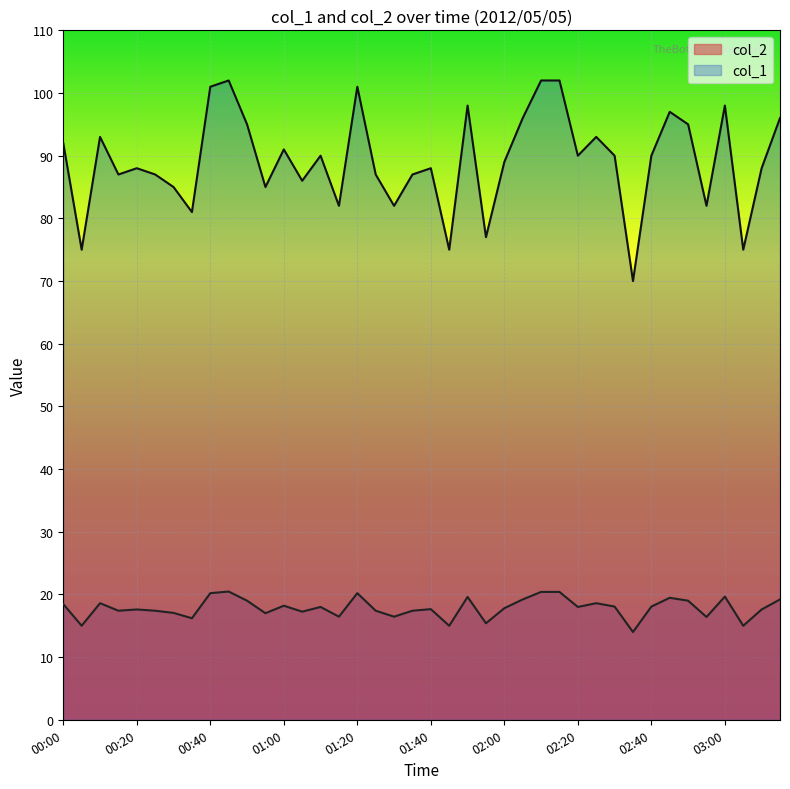

What is the spread (max minus min) of values at 01:45?

60.0